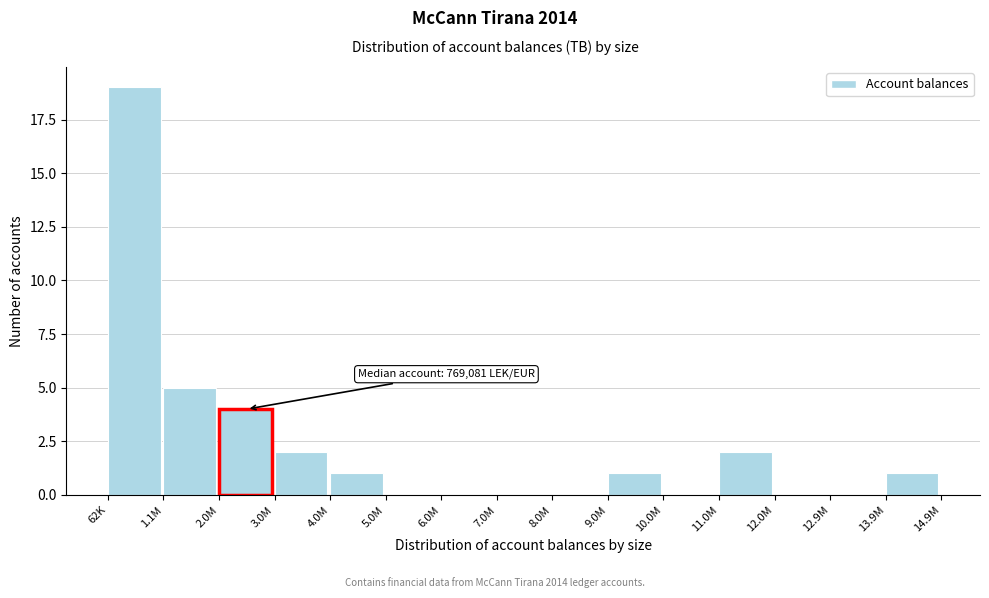

Reading left to right, what are all the values shown in this chart?

62K=19	1.1M=5	2.0M=4	3.0M=2	4.0M=1	5.0M=0	6.0M=0	7.0M=0	8.0M=0	9.0M=1	10.0M=0	11.0M=2	12.0M=0	12.9M=0	13.9M=1